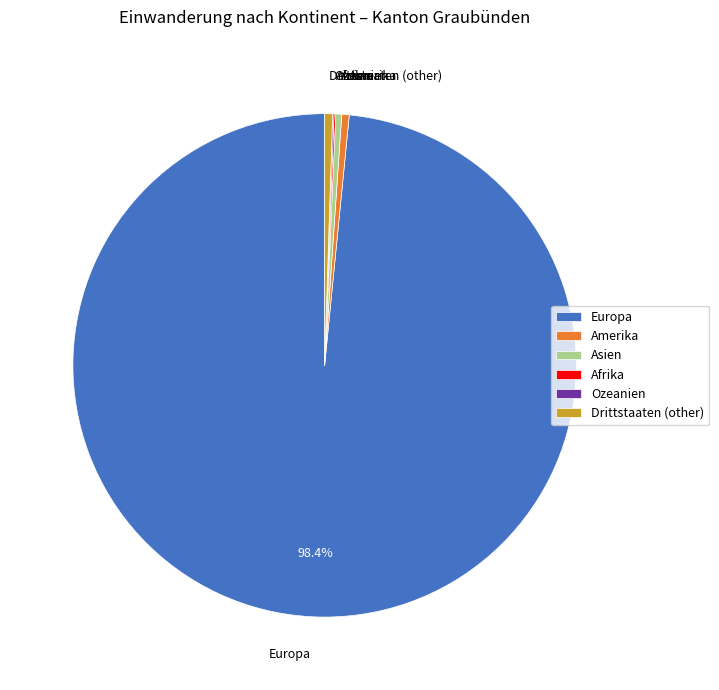

What is the largest slice in the pie chart?

Europa